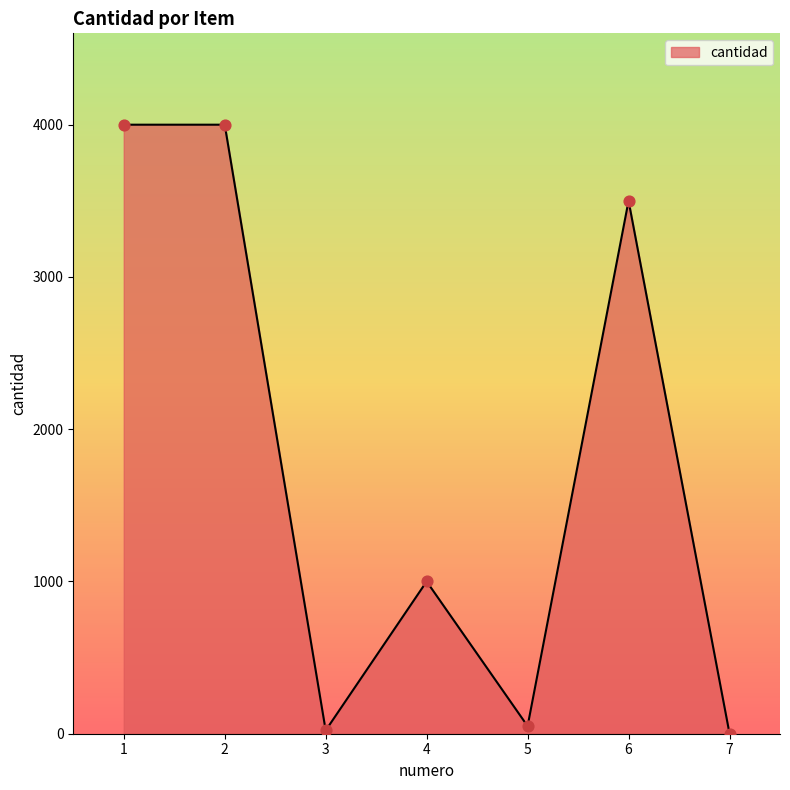

What is the ratio of the value at 6 to the value at 7?

3500.0